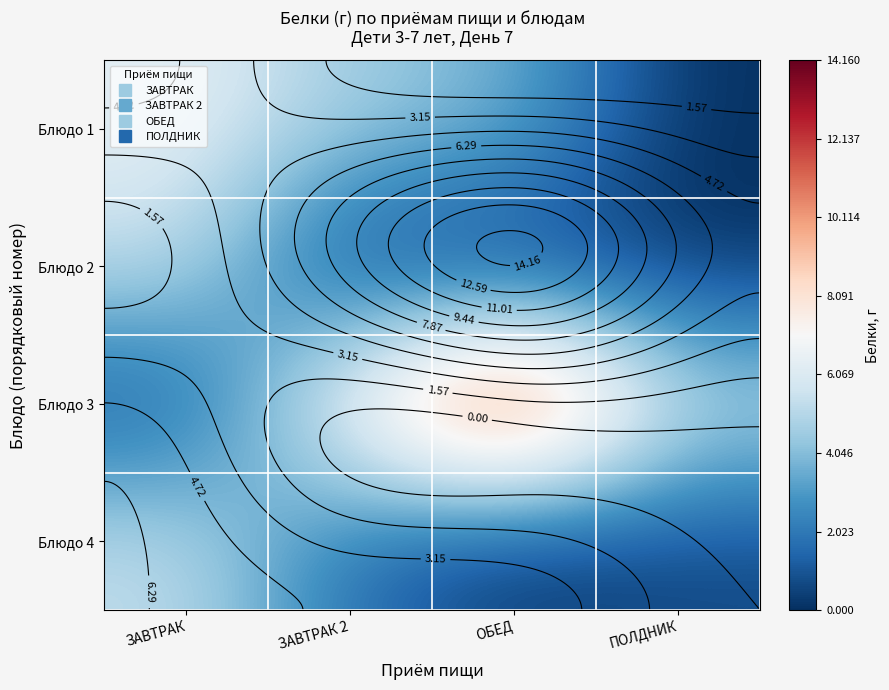

Count the number of data series in this chart.

4